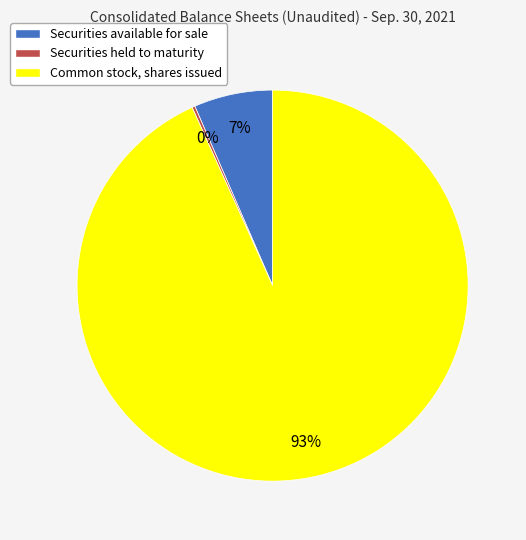

What is the largest slice in the pie chart?

Common stock, shares issued